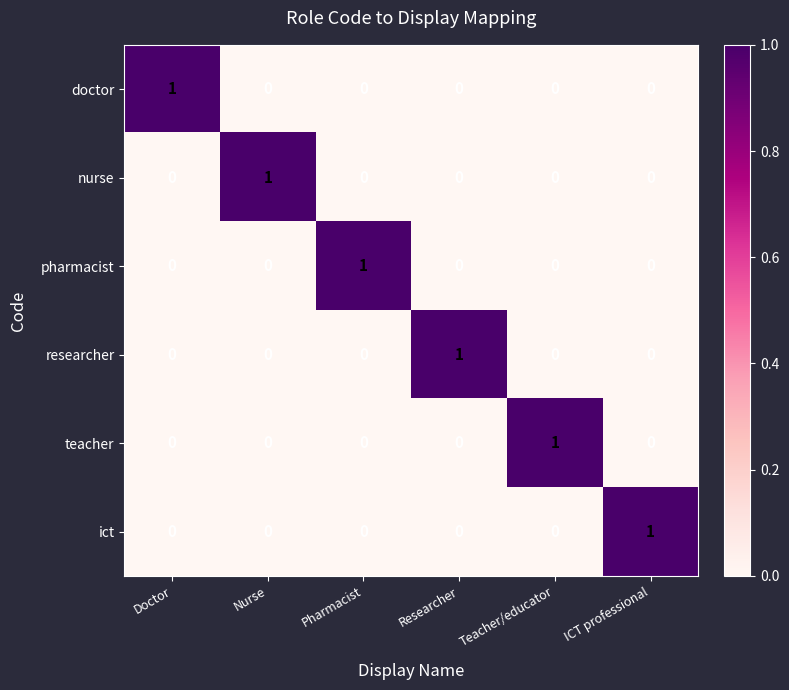

At how many categories does at least one series exceed 0?

6